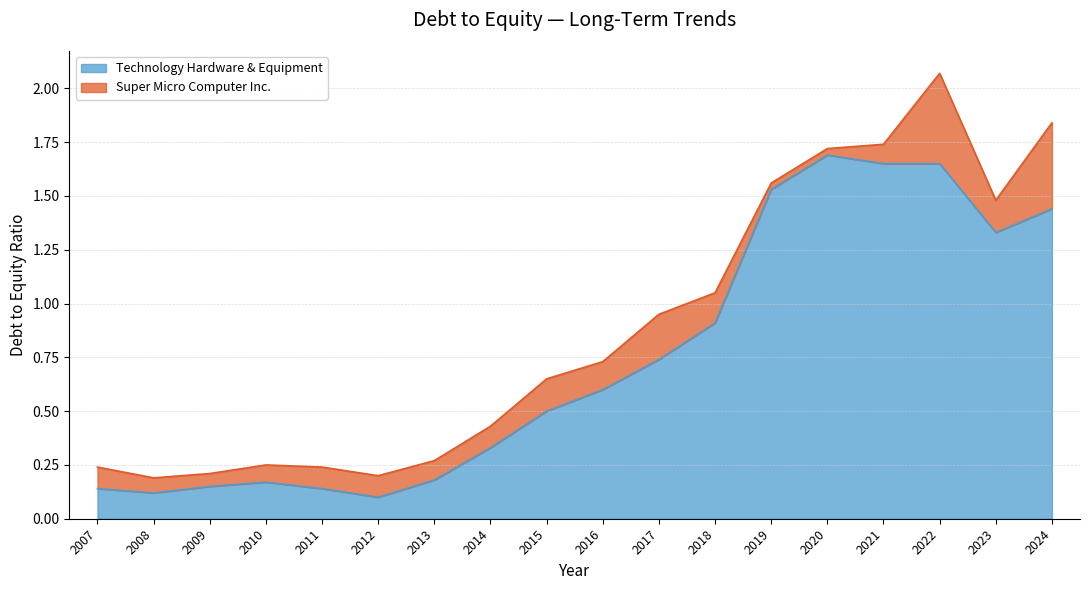

The value of Technology Hardware & Equipment at 2016 is 0.3. True or false?

False